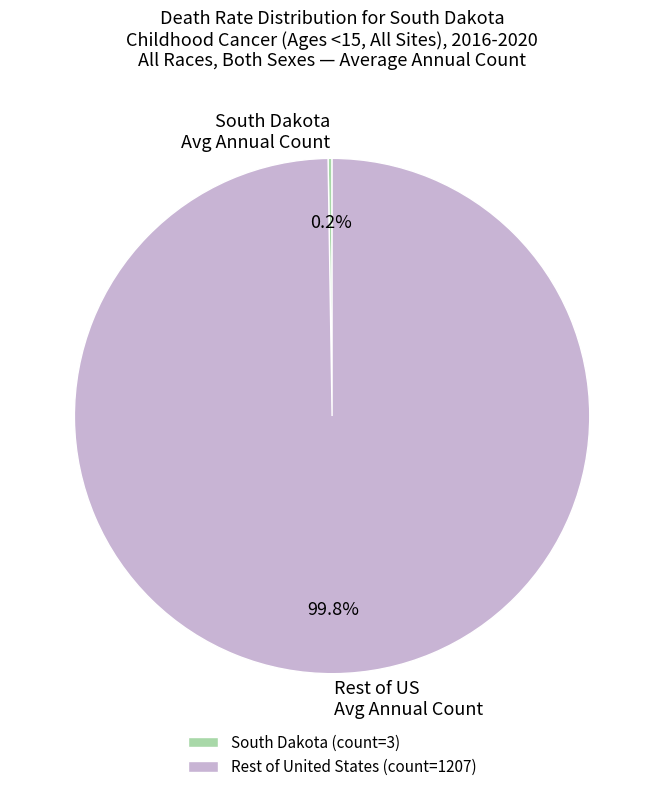

To the nearest percent, what is the average slice percentage?

50%